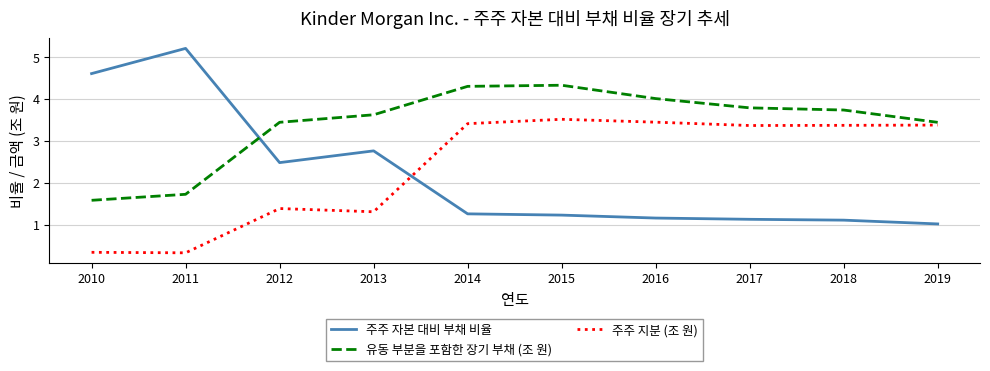

Rank the series by their maximum value, from lowest to highest.

주주 지분 (조 원), 유동 부분을 포함한 장기 부채 (조 원), 주주 자본 대비 부채 비율